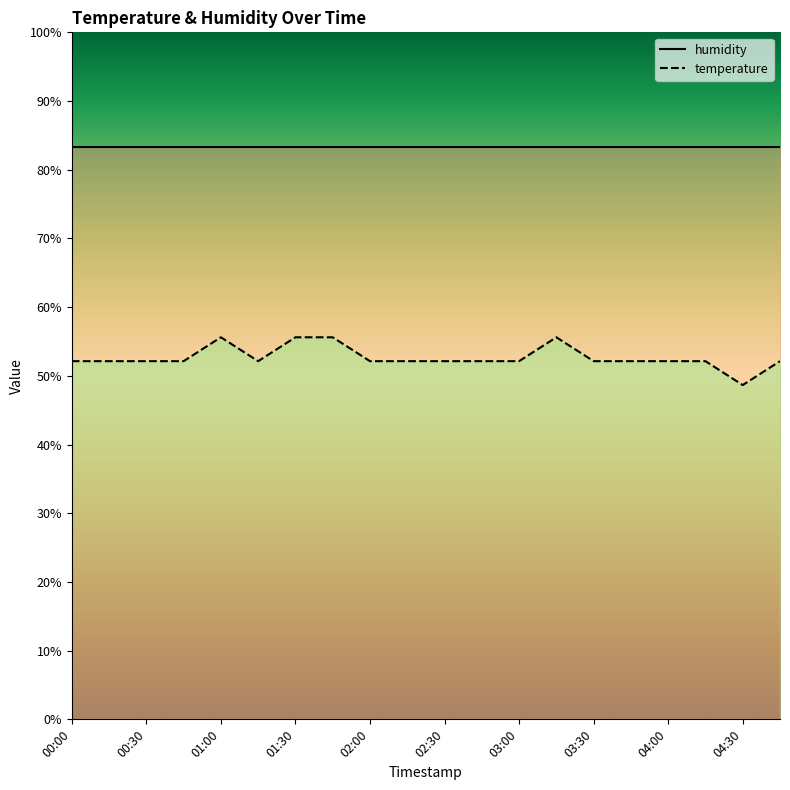

Between 02:30 and 02:00, which is larger?

02:30